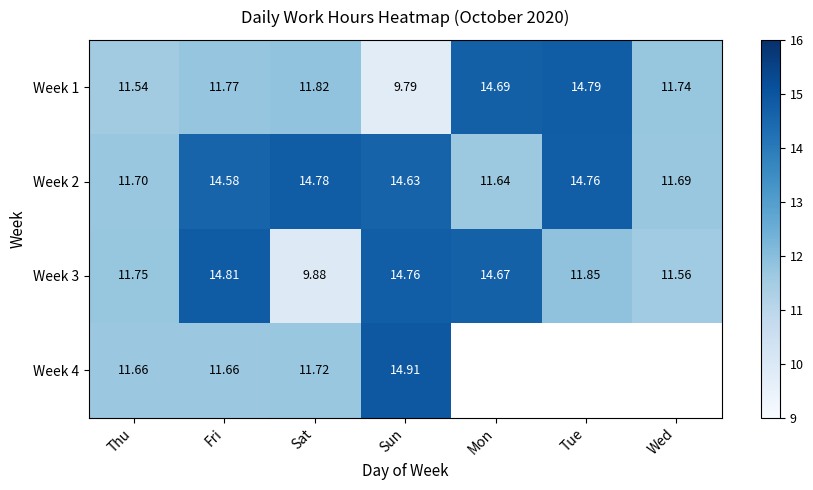

At which category is the sum across all series the highest?

Sun